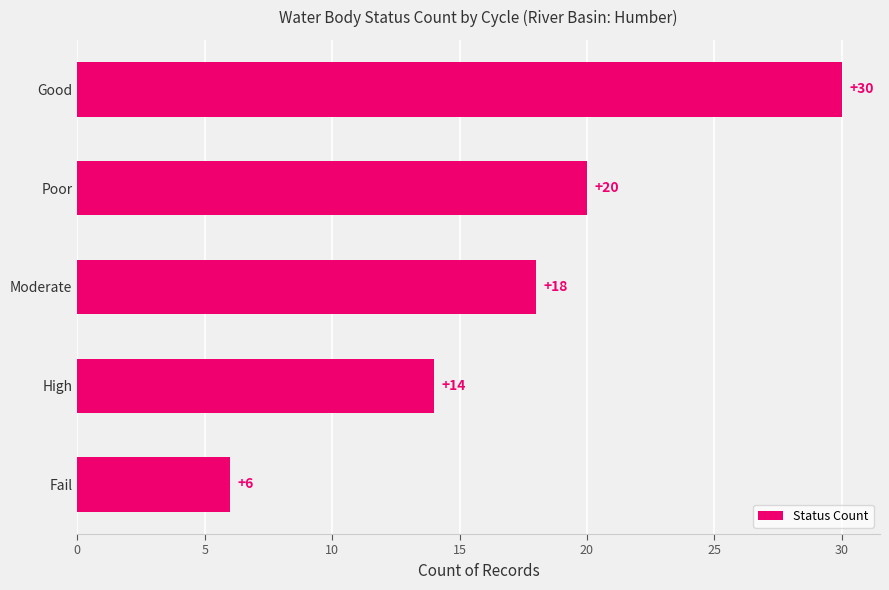

What is the average value?

18